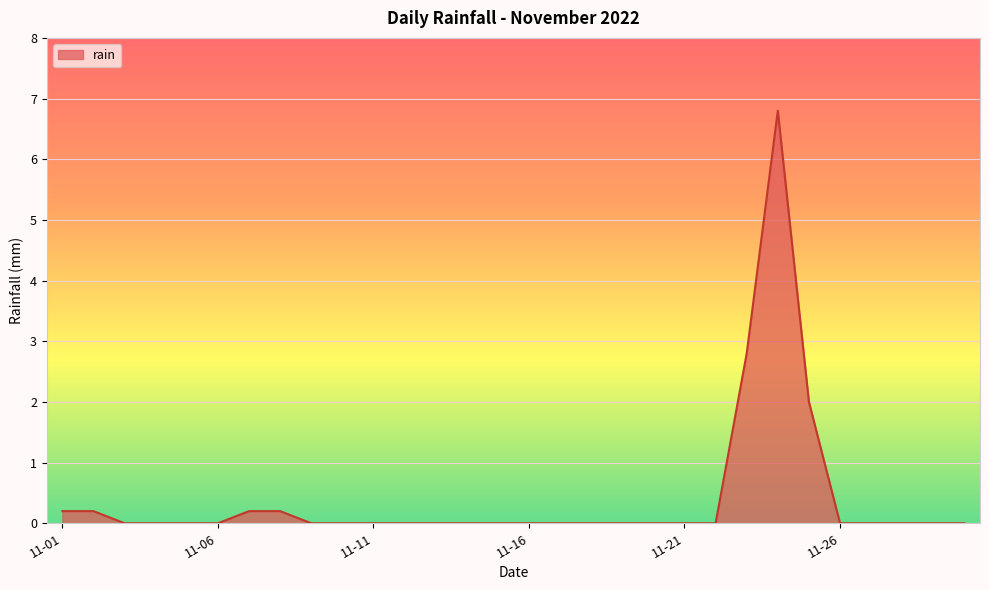

What is the maximum value shown in the chart?

6.8